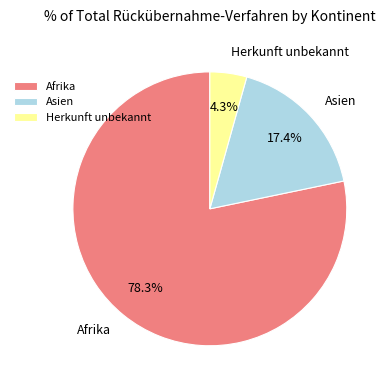

To the nearest percent, what is the average slice percentage?

33%